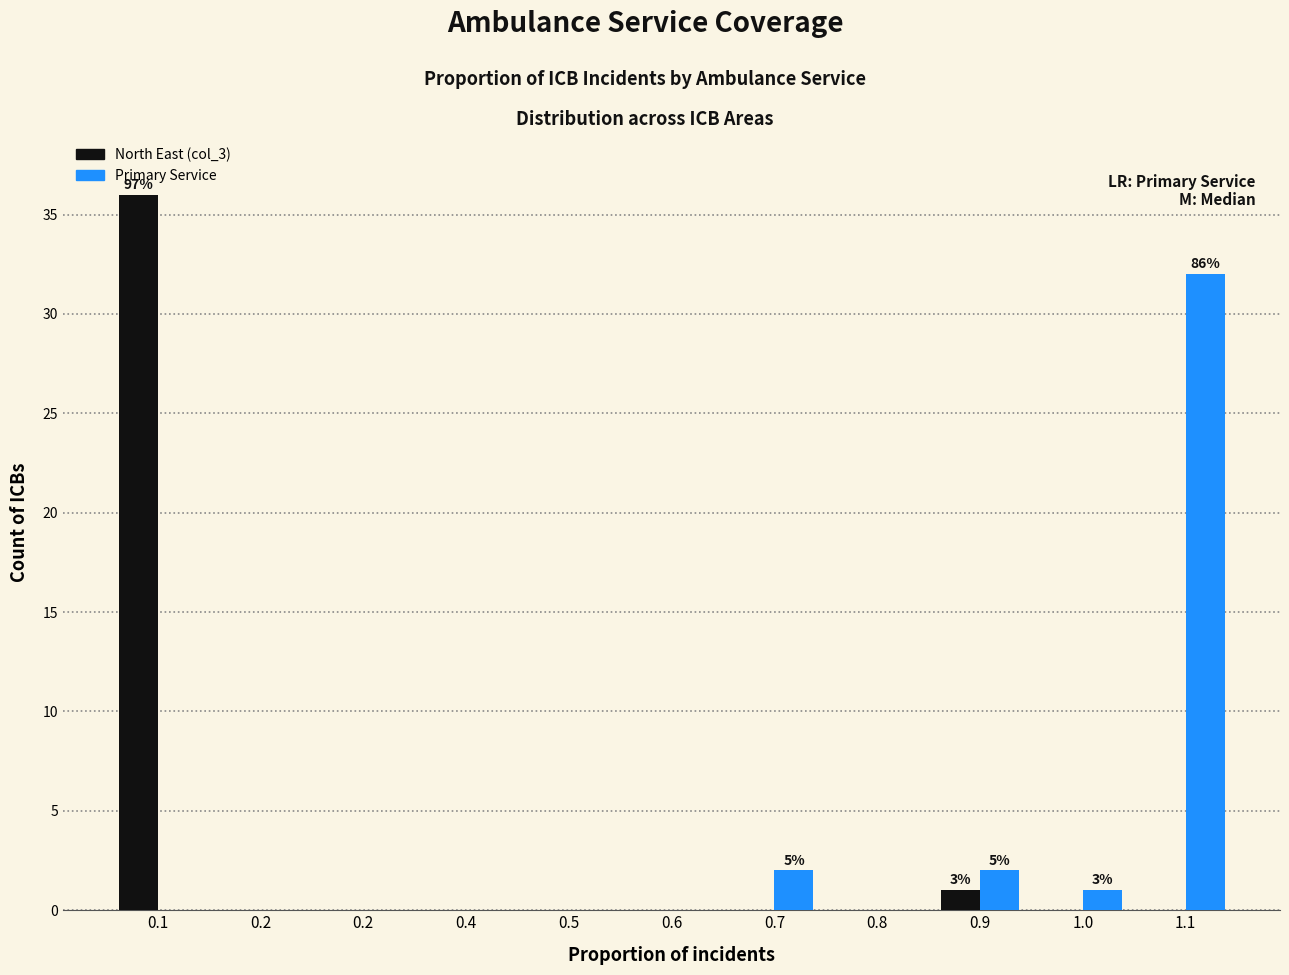

How many groups of bars are there?

11